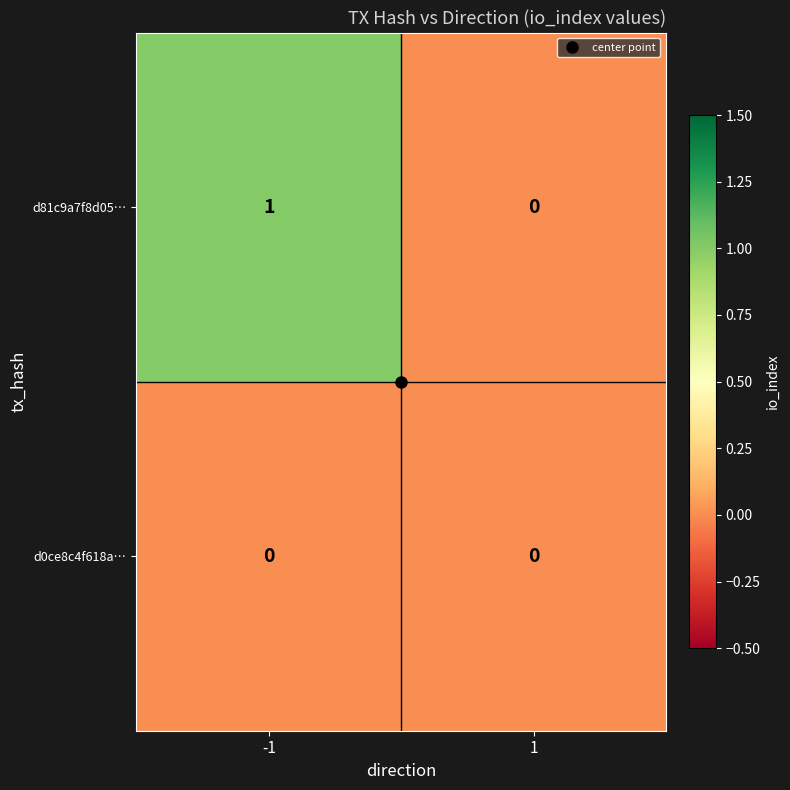

Rank the series by their maximum value, from lowest to highest.

d0ce8c4f618a…, d81c9a7f8d05…